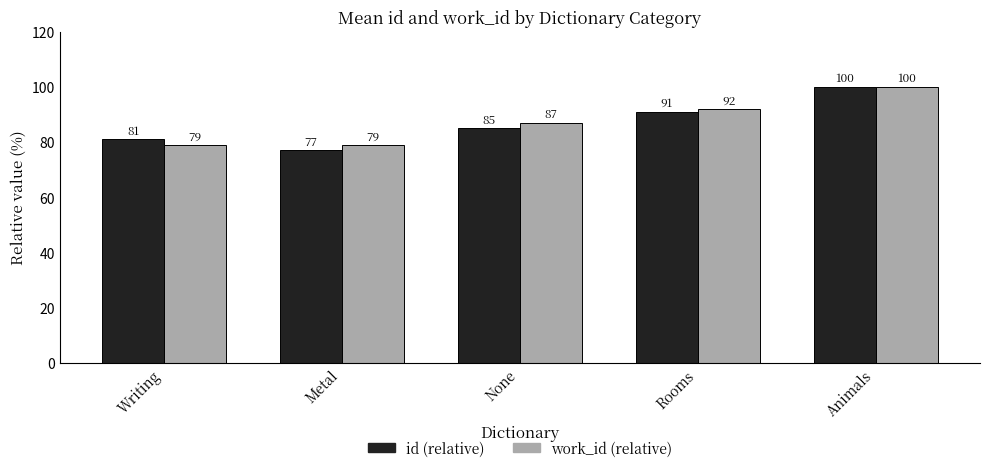

What is the sum of the work_id (relative) values at Metal and None?

166